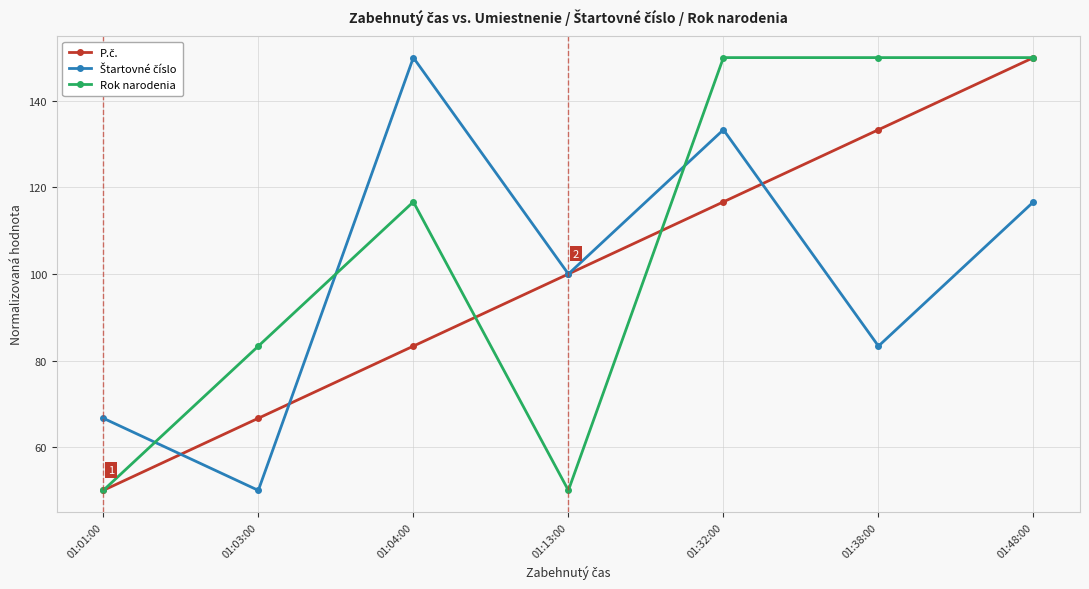

What is the difference between the highest and lowest values at 01:38:00?

66.7